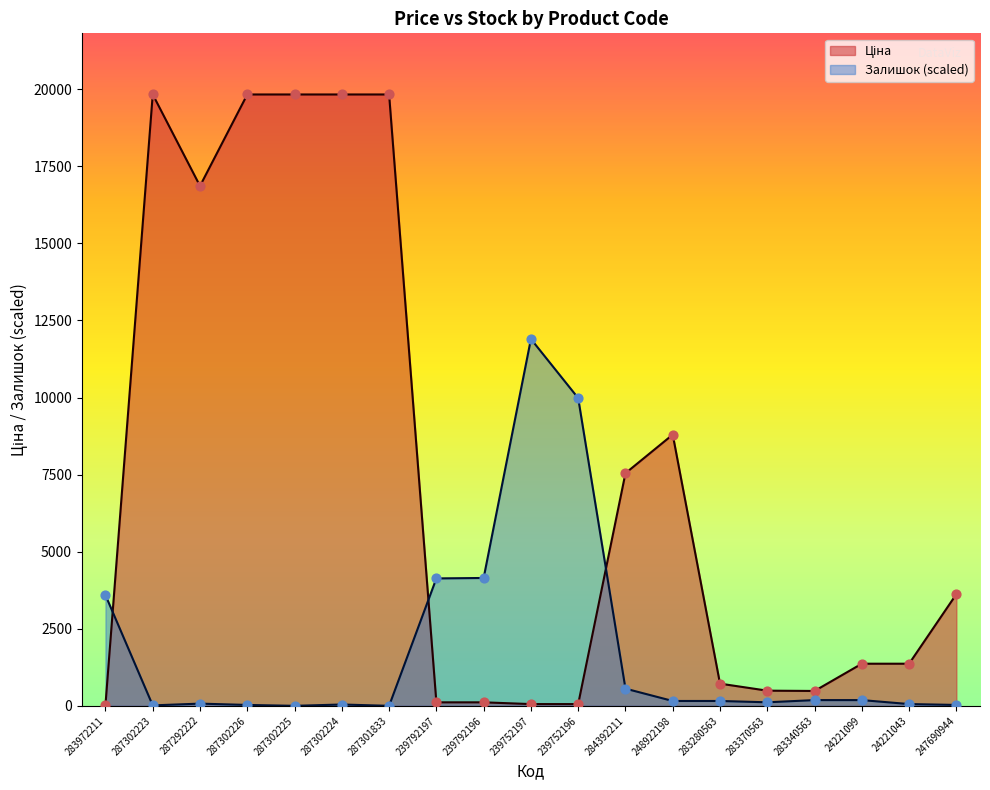

What is the total value across all series at 287302224?

19874.0